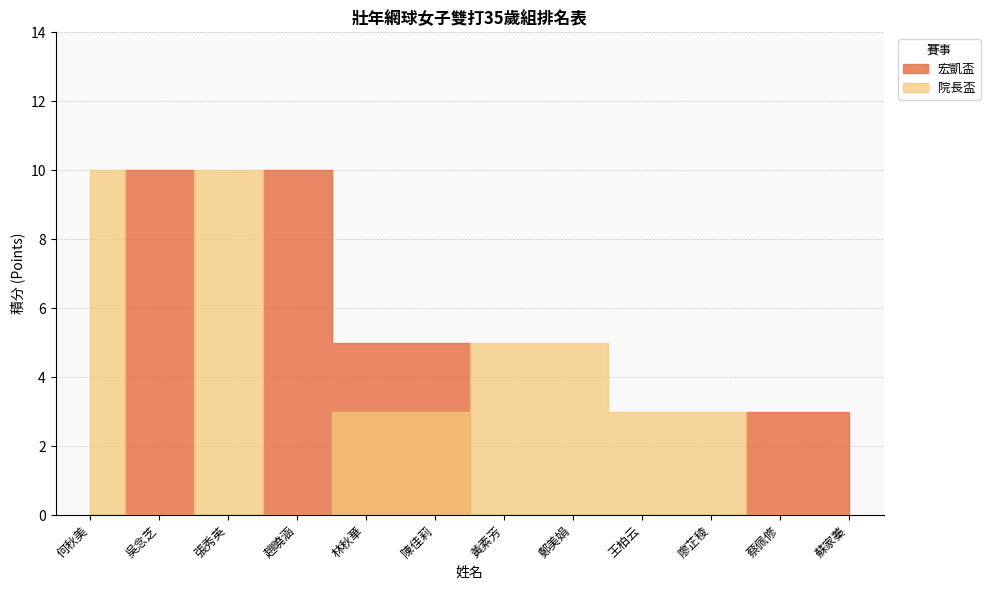

True or false: there are more than 0 points higher than both neighbors.

False